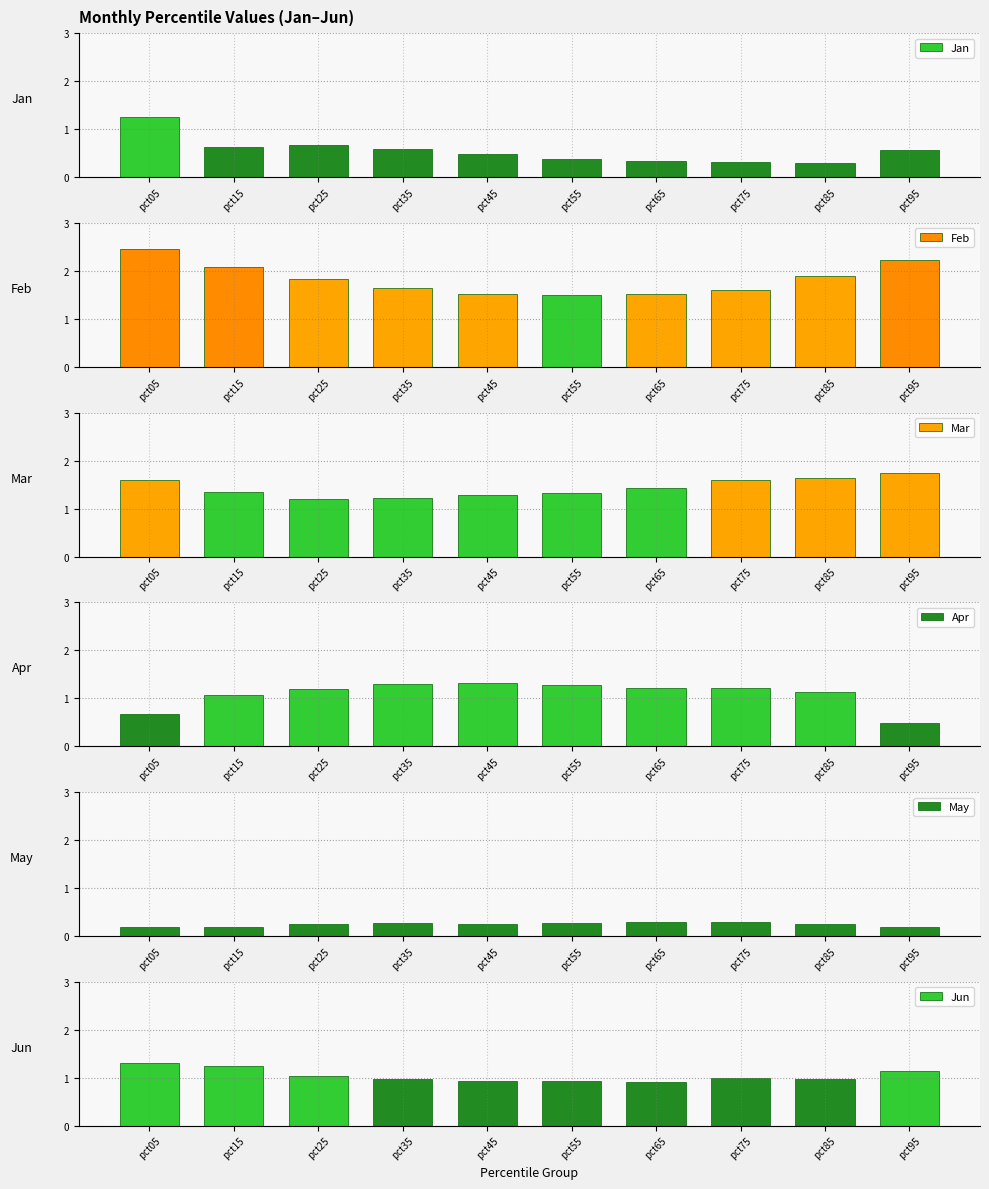

Reading right to left, what are all the values shown in this chart?

Jan: 0.6	0.3	0.3	0.3	0.4	0.5	0.6	0.7	0.6	1.2
Feb: 2.2	1.9	1.6	1.5	1.5	1.5	1.6	1.8	2.1	2.4
Mar: 1.7	1.6	1.6	1.4	1.3	1.3	1.2	1.2	1.3	1.6
Apr: 0.5	1.1	1.2	1.2	1.3	1.3	1.3	1.2	1.1	0.7
May: 0.2	0.3	0.3	0.3	0.3	0.3	0.3	0.2	0.2	0.2
Jun: 1.1	1.0	1.0	0.9	0.9	0.9	1.0	1.0	1.2	1.3